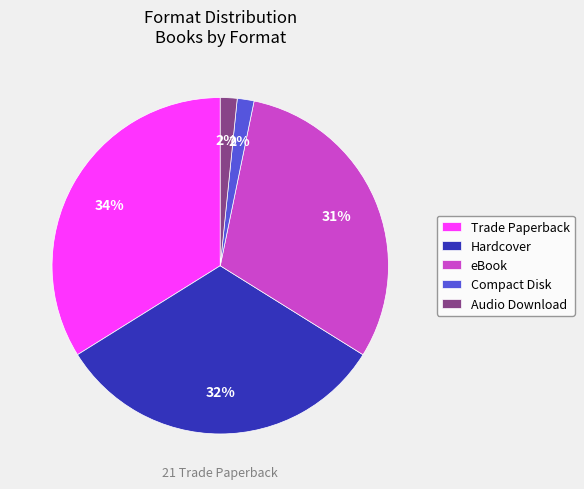

Is it true that Trade Paperback is 34% of the pie?

True